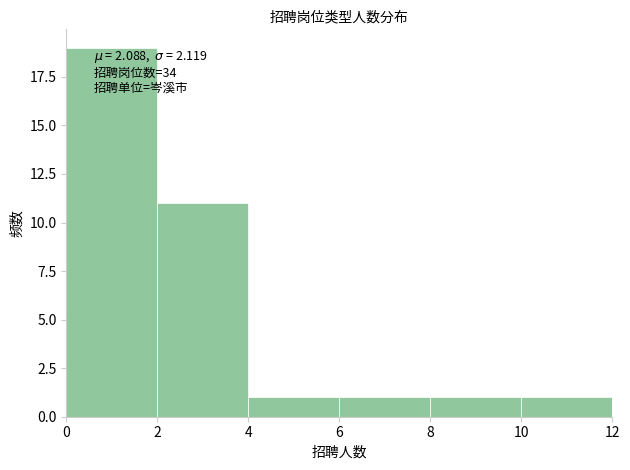

Over which range of the x-axis is the bar tallest?

0 to 2